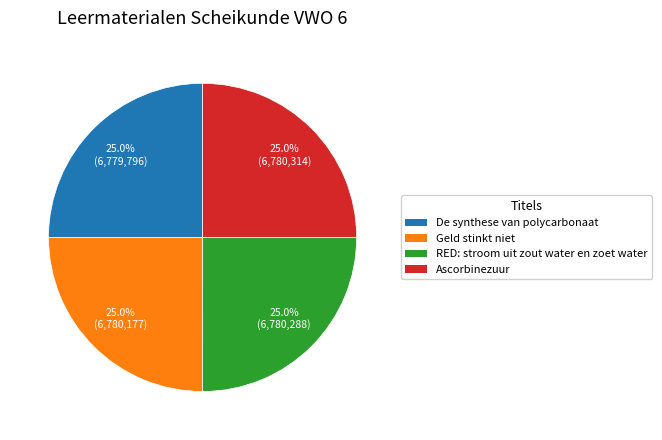

Combined, what portion of the pie is Geld stinkt niet and Ascorbinezuur?

50.0%